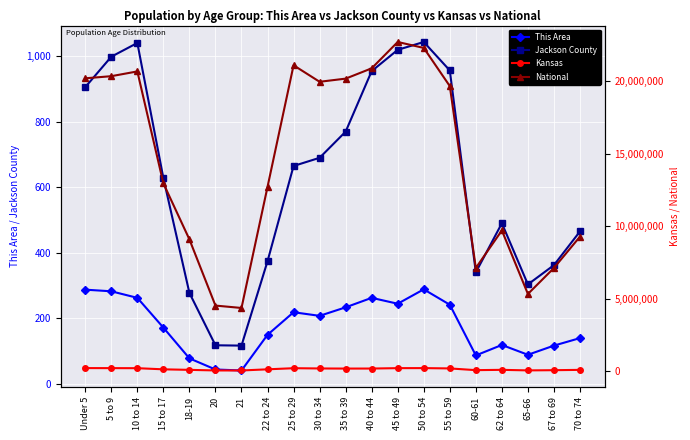

How many lines are shown in the chart?

4